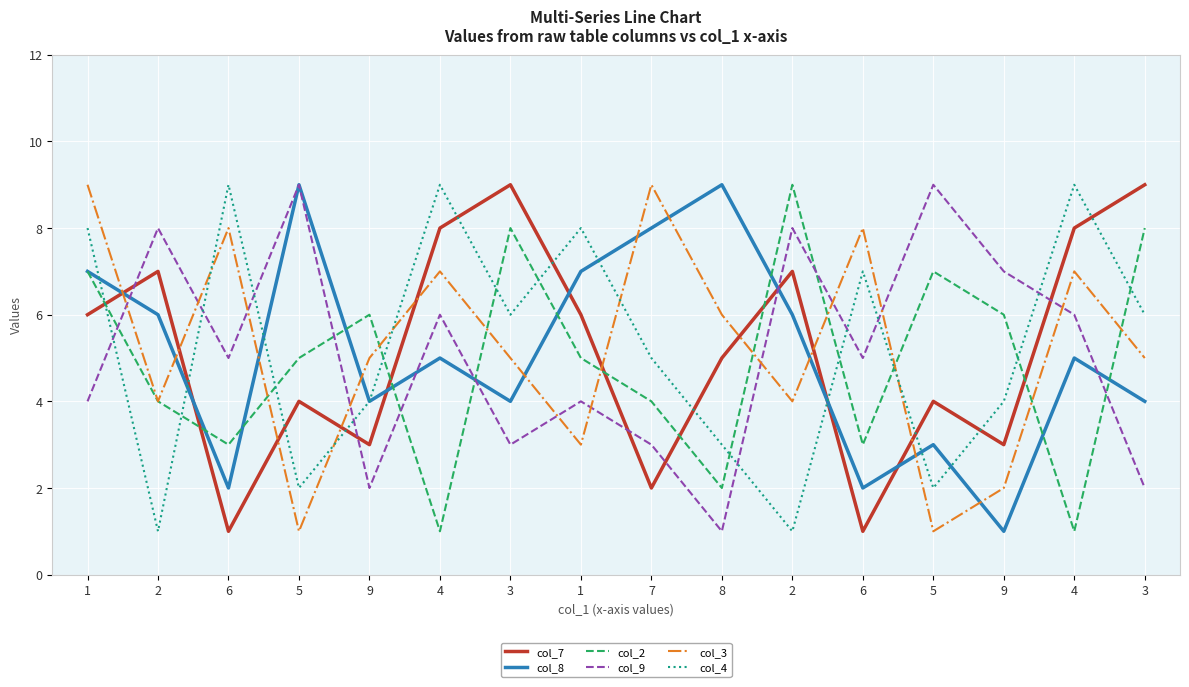

Rank the categories by col_8 value from lowest to highest.

9, 6, 6, 5, 9, 3, 3, 4, 4, 2, 2, 1, 1, 7, 5, 8